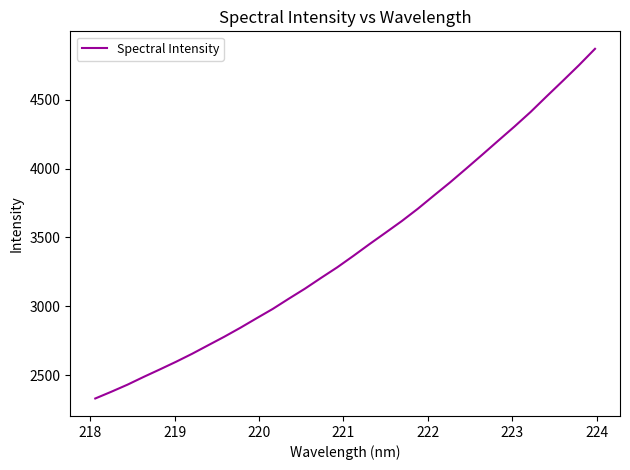

Count the number of data series in this chart.

1